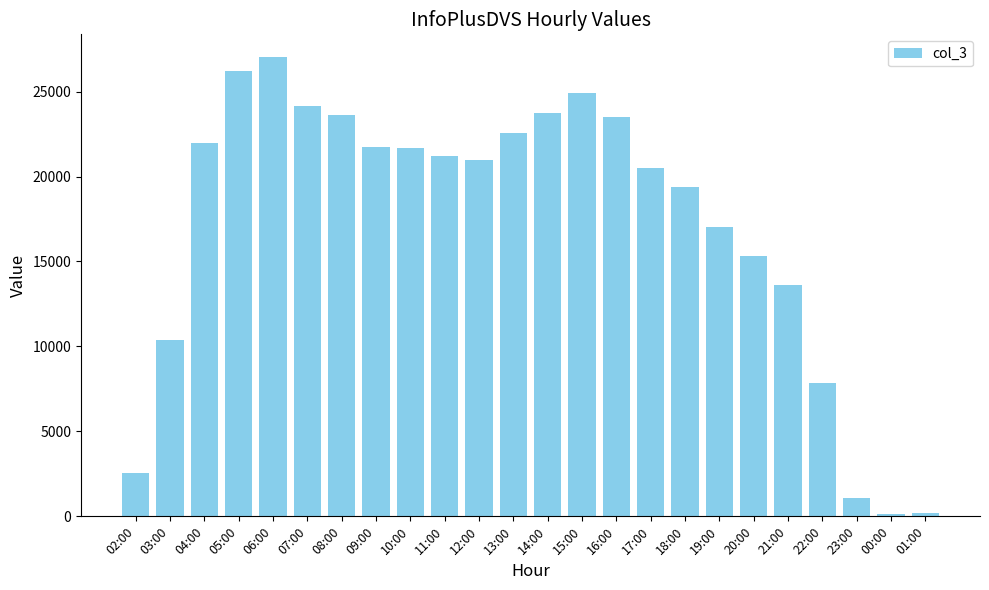

What is the label of the 19th bar from the left?

20:00